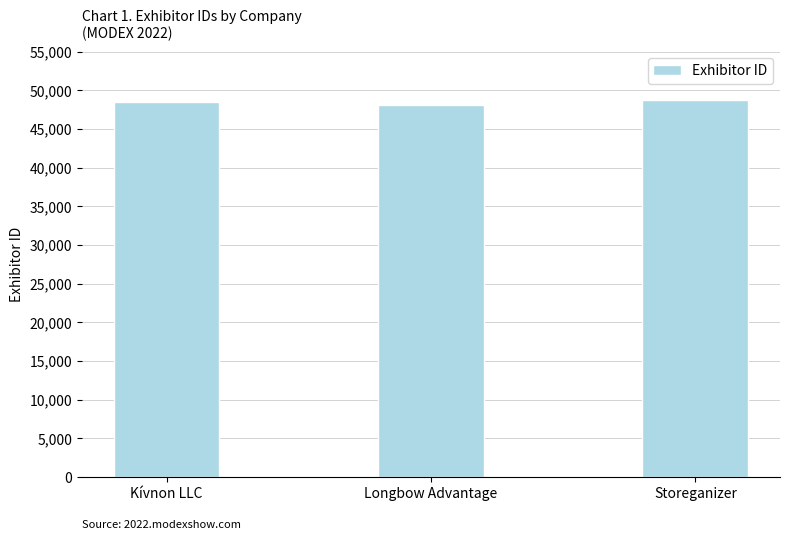

What is the difference between the maximum and minimum values?

663